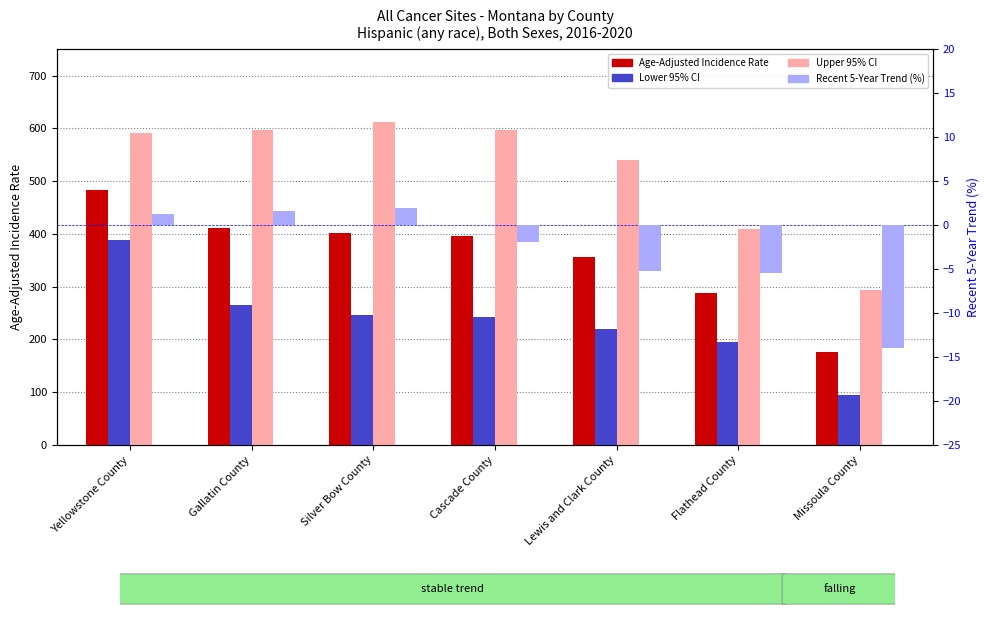

How many groups of bars are there?

7